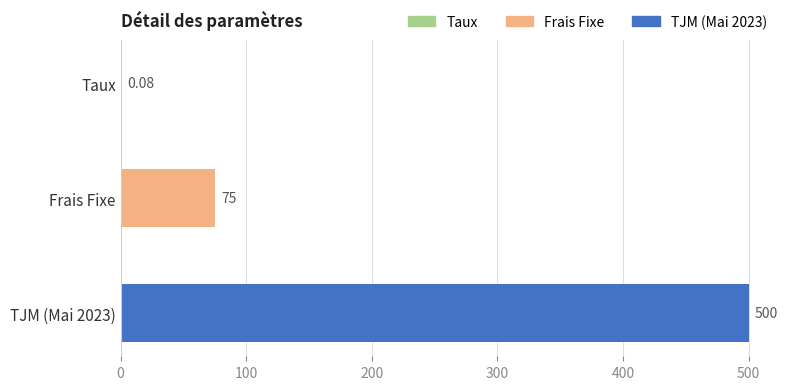

Between TJM (Mai 2023) and Taux, which is larger?

TJM (Mai 2023)